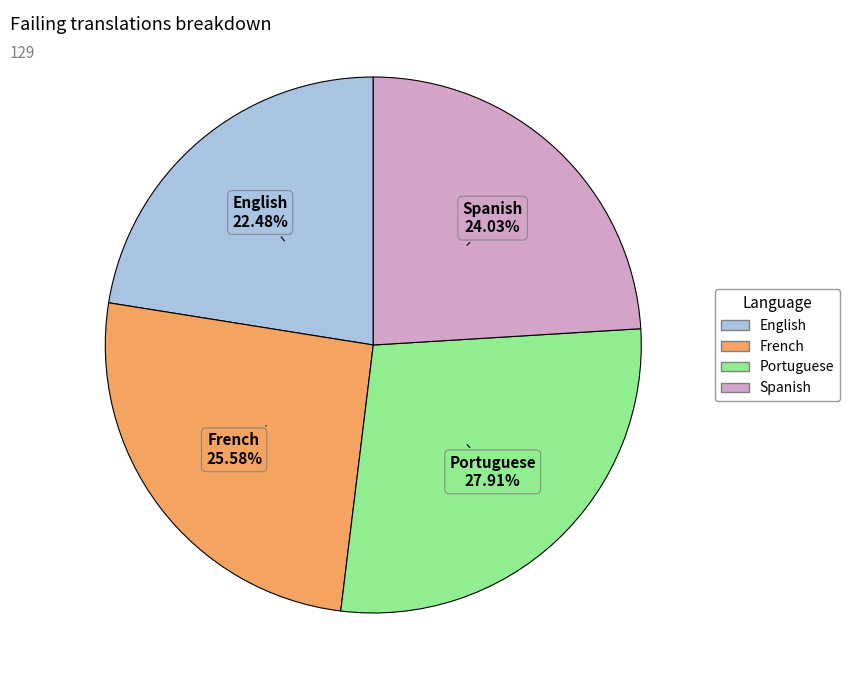

Which slice is the largest?

Portuguese